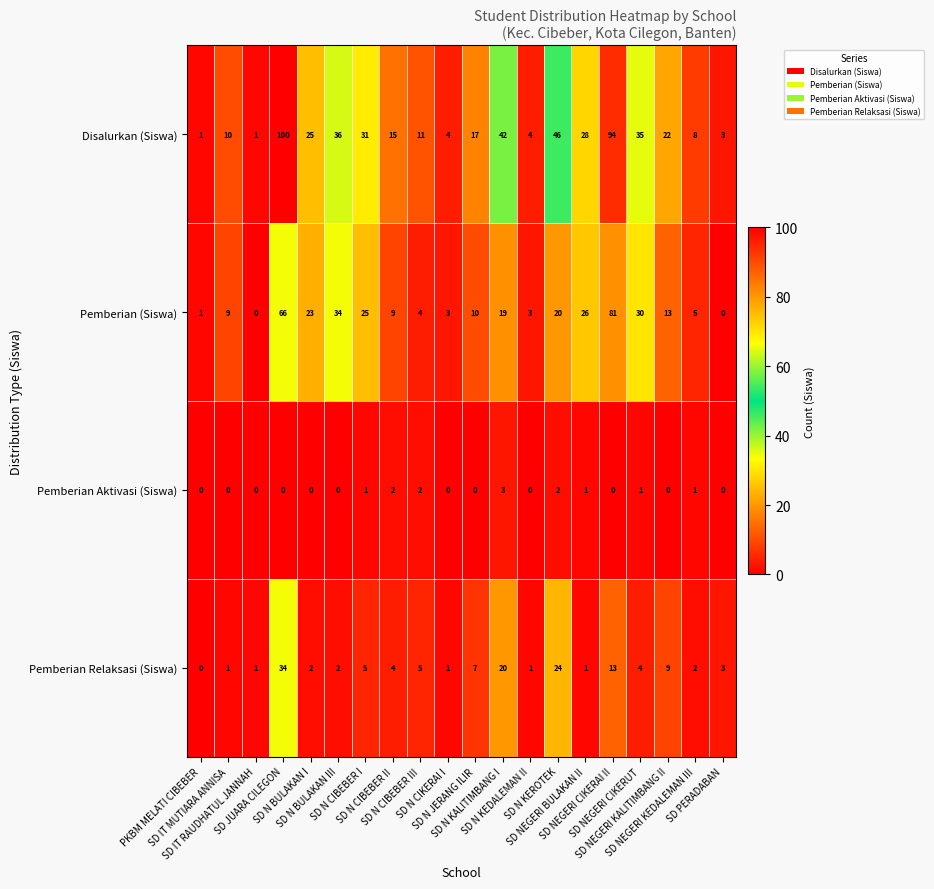

What is the difference between the second highest and second lowest values in the Pemberian (Siswa) series?

66